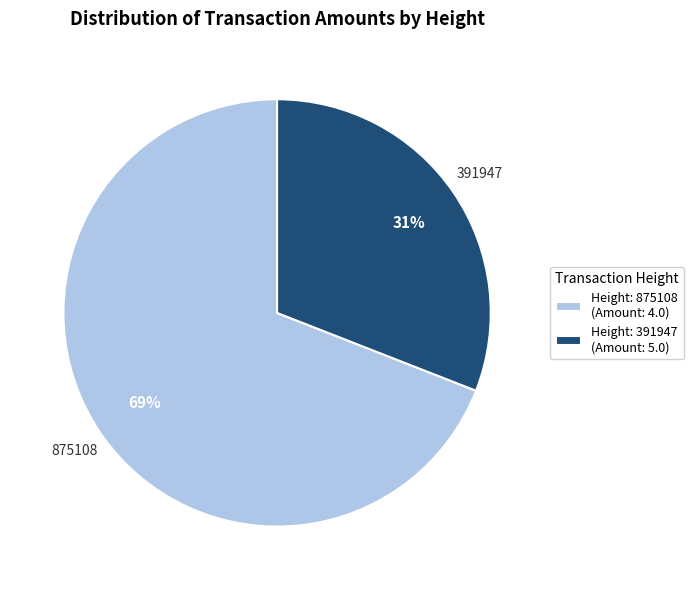

To the nearest percent, what percentage of the pie is Height: 391947 (Amount: 5.0)?

31%